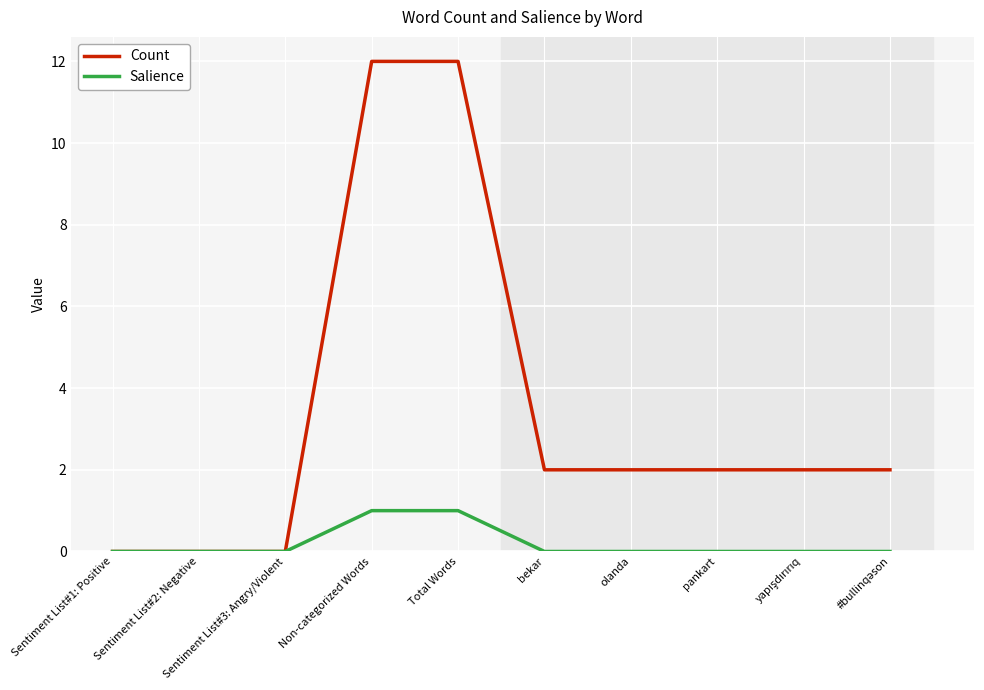

What is the average value of the Count series?

3